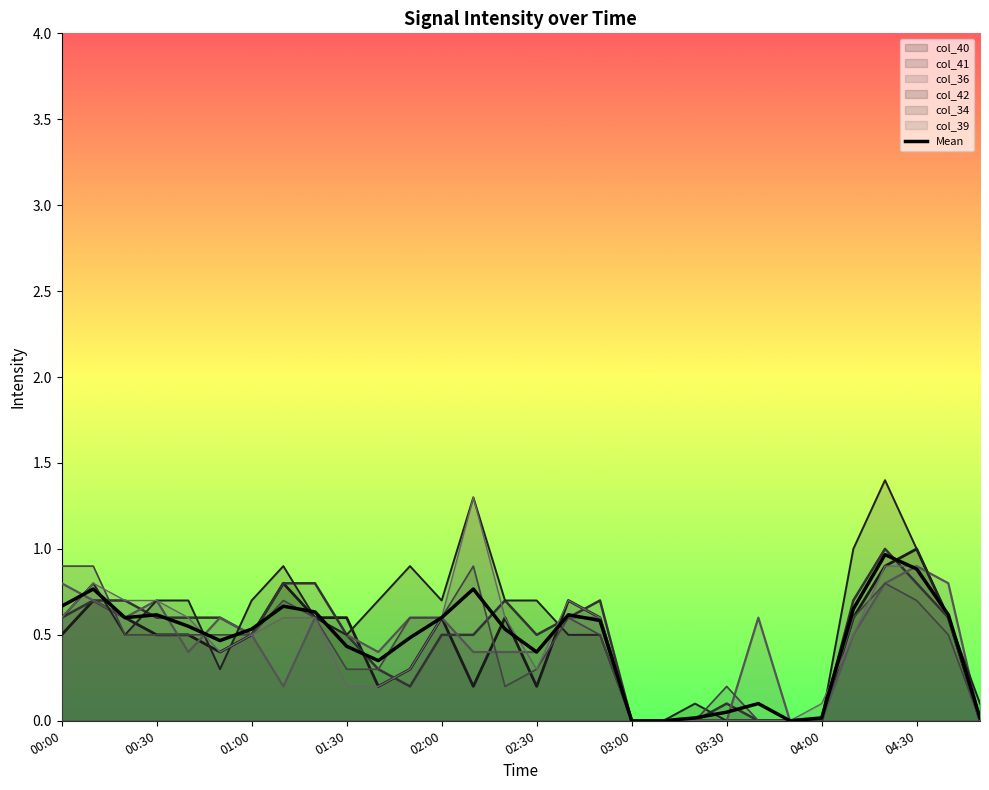

What is the total value across all series at 00:30?

4.3